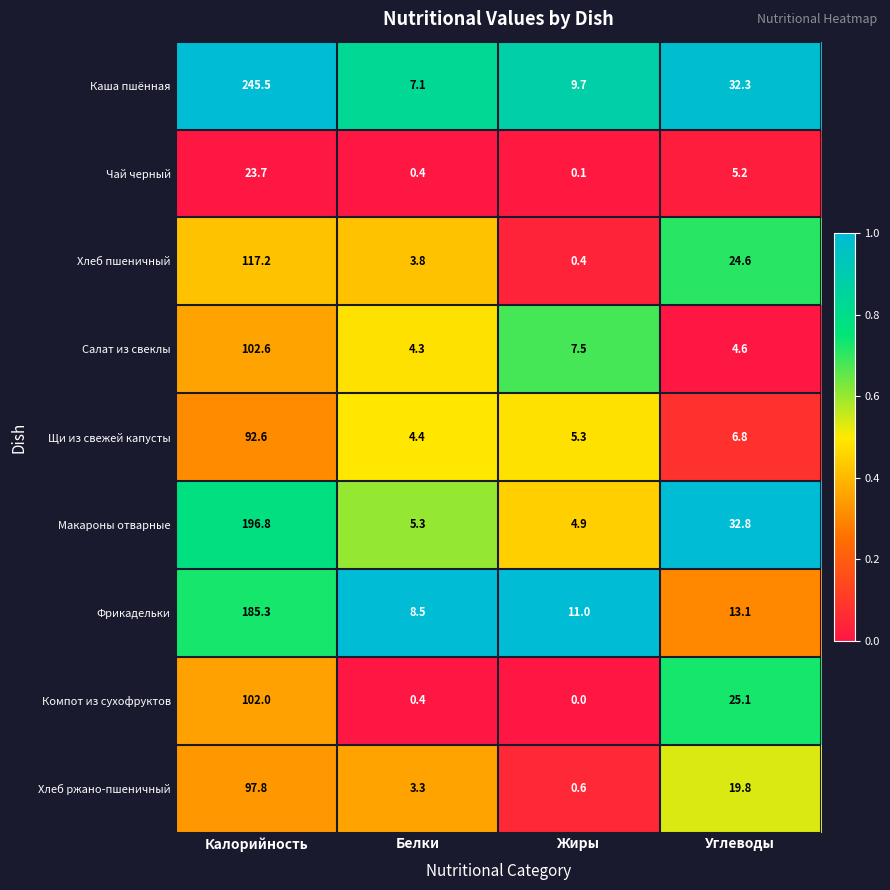

Which series has the largest total across all categories?

Каша пшённая